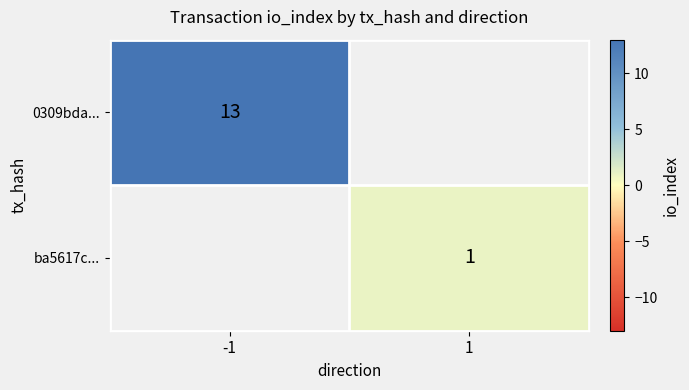

Is it true that ba5617c... equals 1.4 at 1?

False